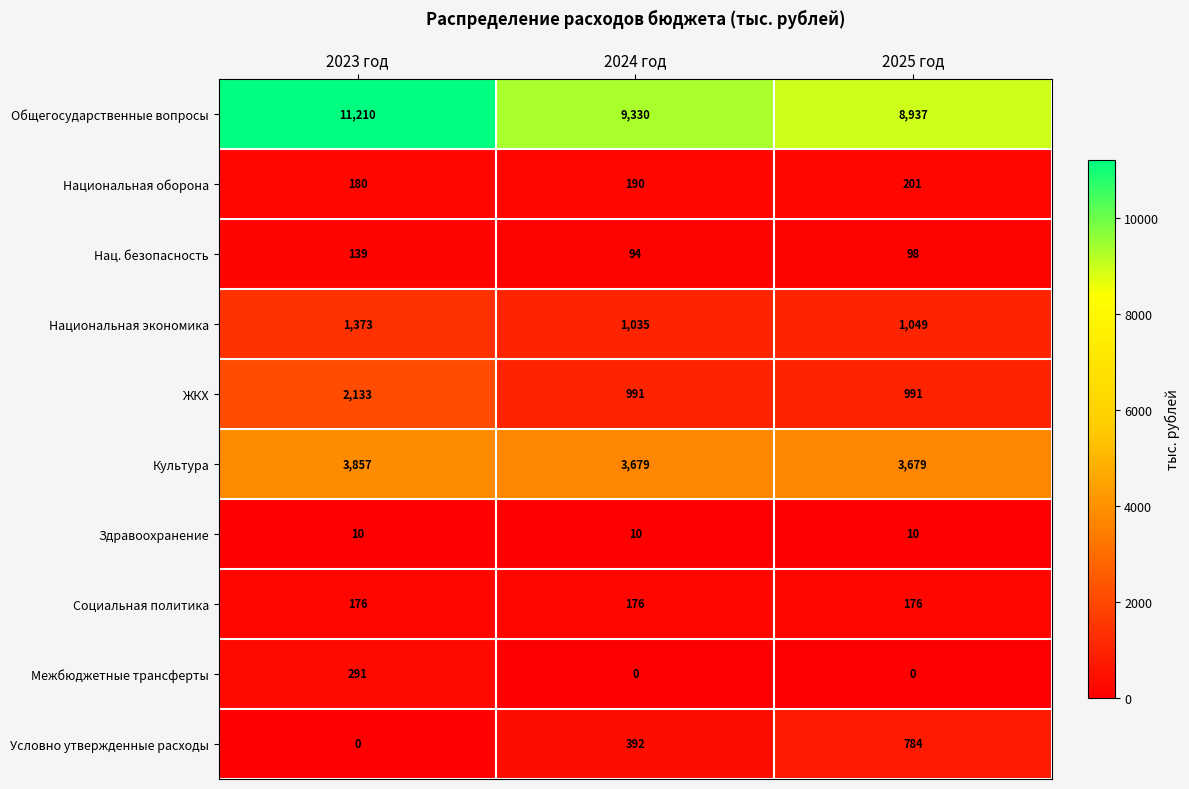

The value of Условно утвержденные расходы at 2023 год is 0. True or false?

True